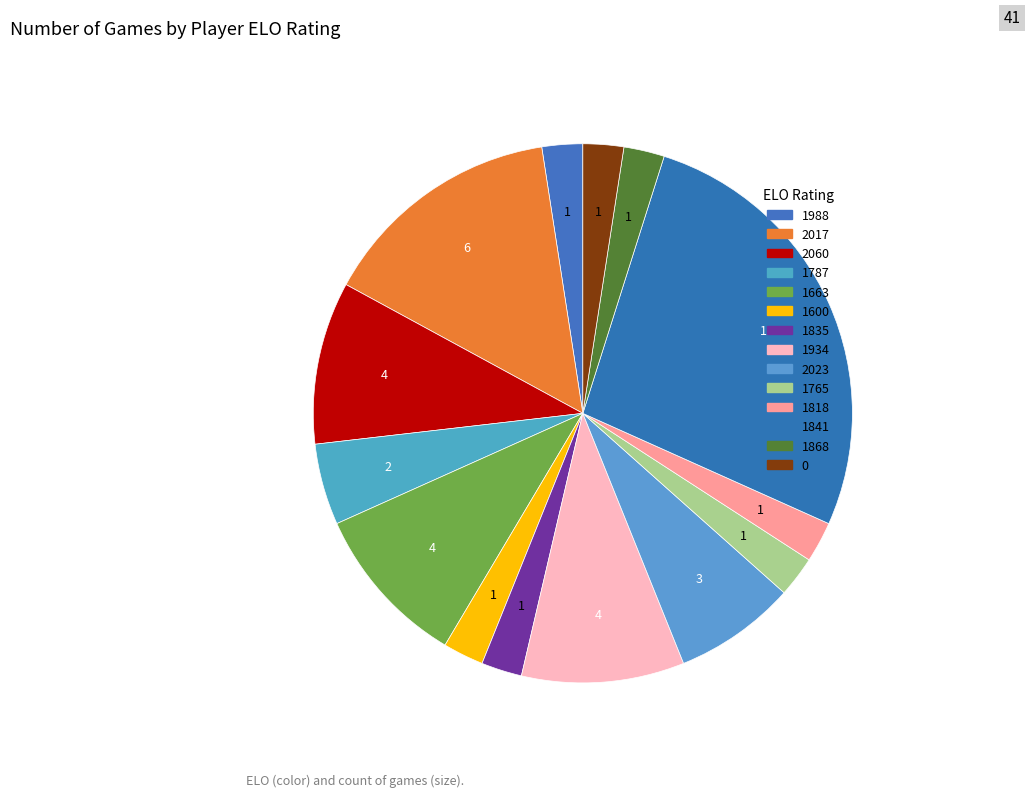

Combined, do 1765 and 1934 account for over 50%?

No